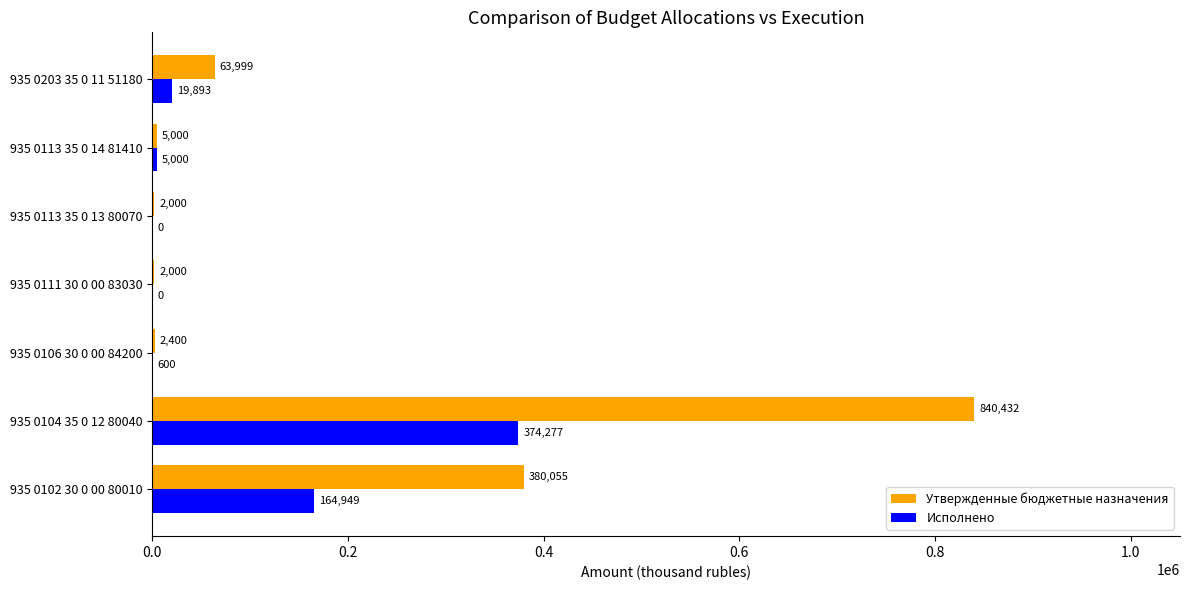

Which series has the largest total across all categories?

Утвержденные бюджетные назначения